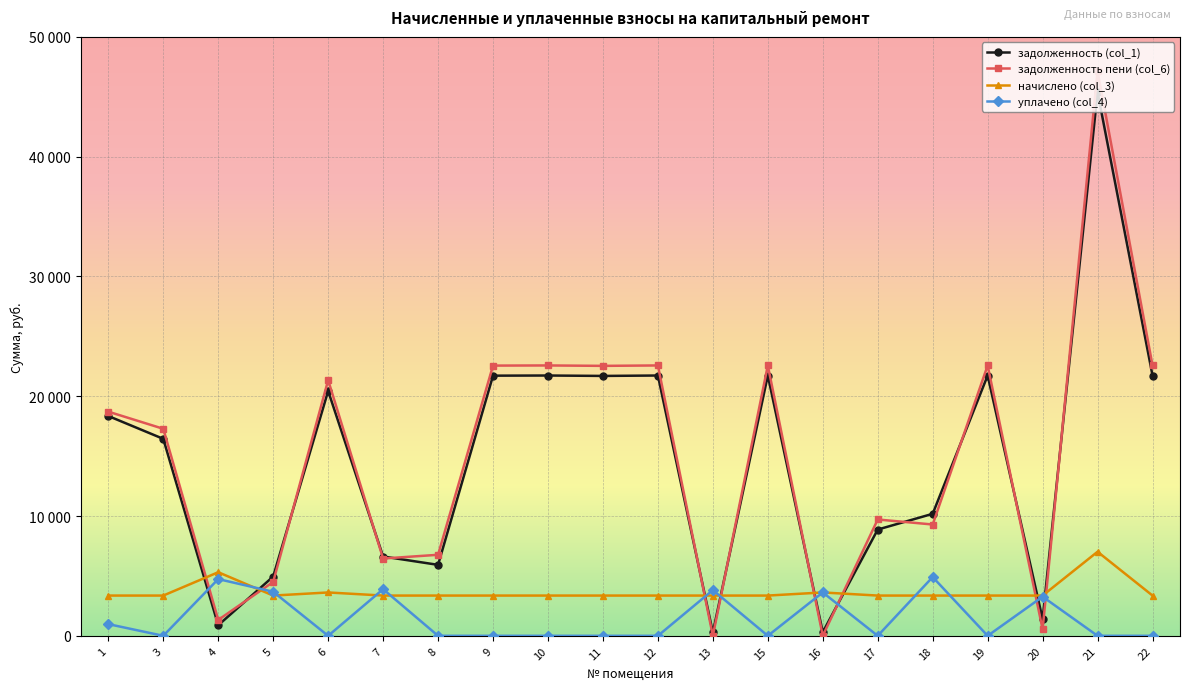

What are all the series names shown in the legend?

задолженность (col_1), задолженность пени (col_6), начислено (col_3), уплачено (col_4)